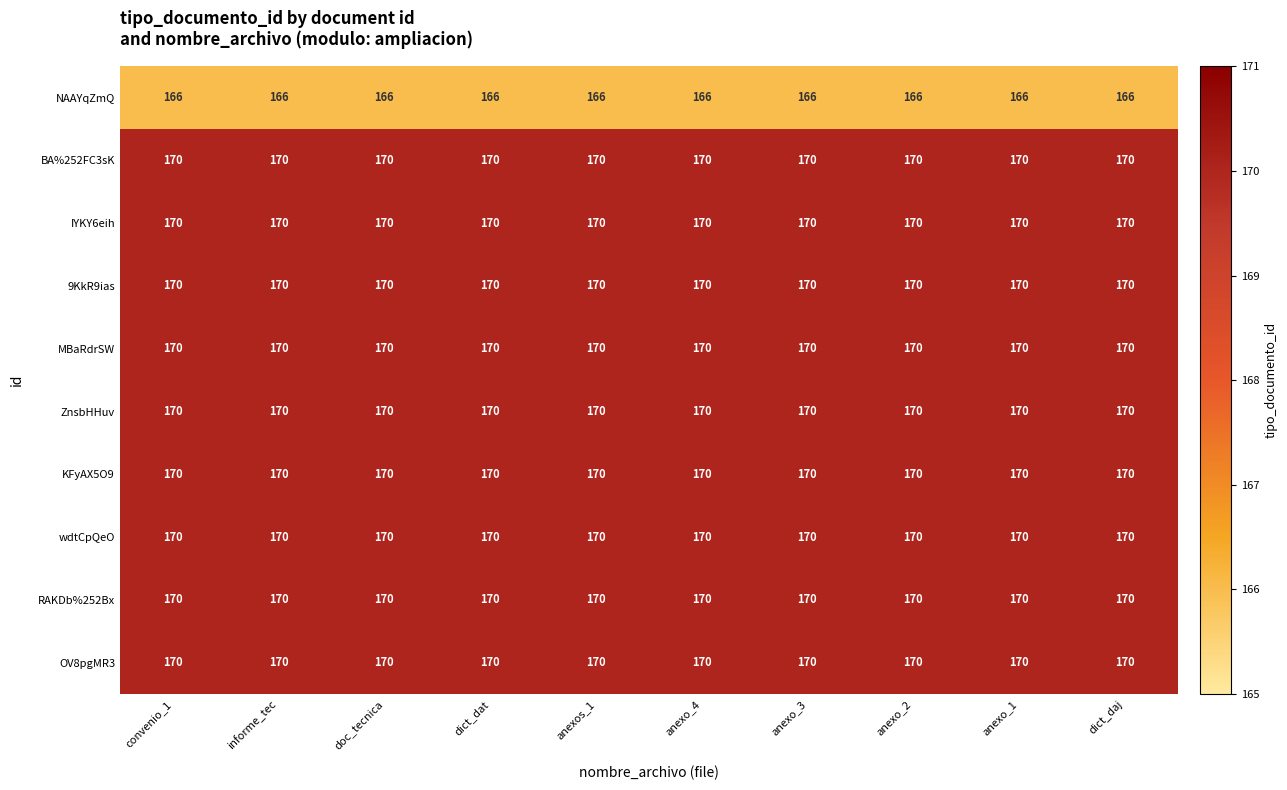

What is the greatest value displayed?

170